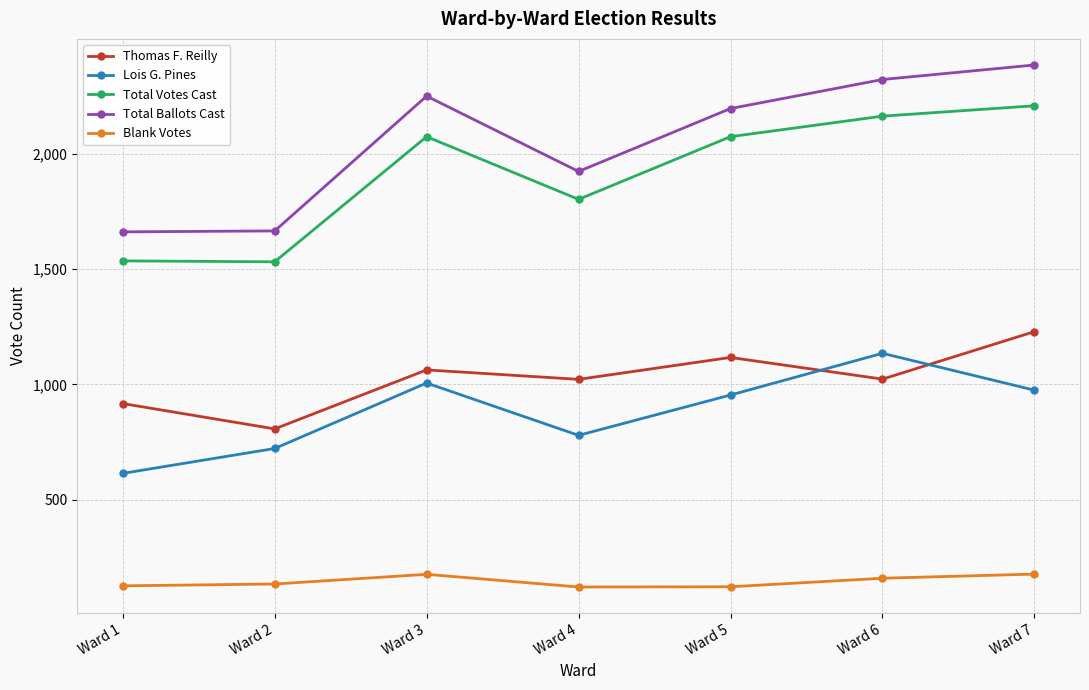

What value does the Blank Votes series have at Ward 2, to the nearest 10?

130